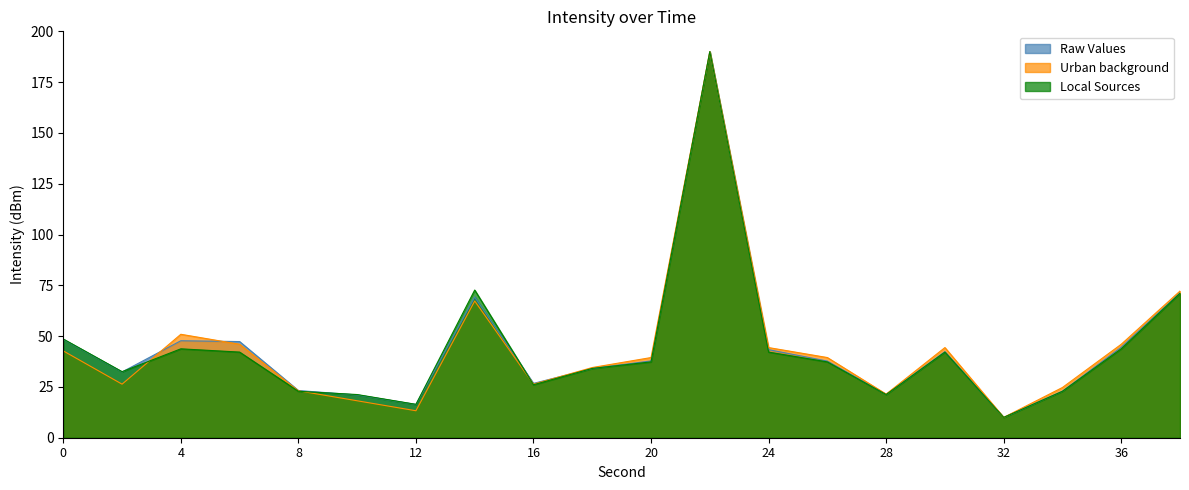

Rank the categories by Urban background value from highest to lowest.

22, 38, 14, 4, 6, 36, 24, 30, 0, 20, 26, 18, 2, 16, 34, 8, 28, 10, 12, 32